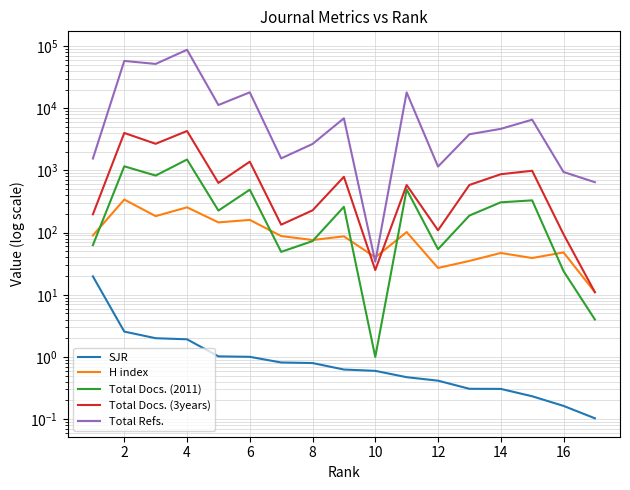

The SJR series shows 0.6 at 4. True or false?

False